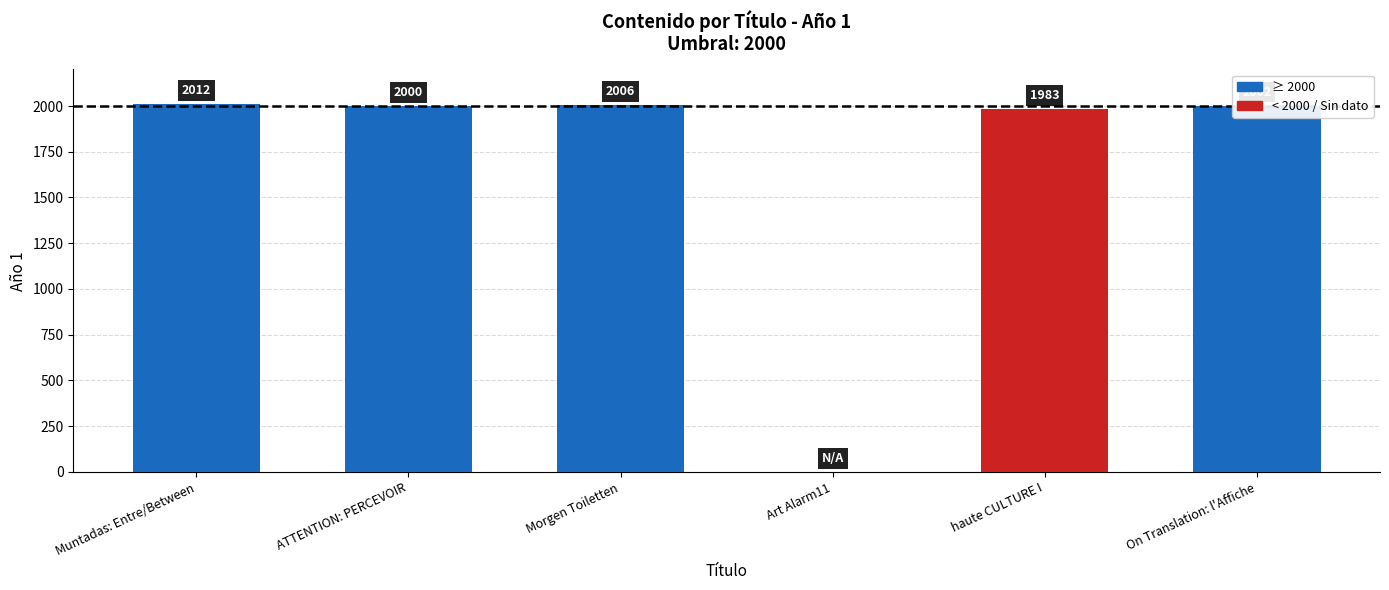

True or false: the data shows 2012 at Muntadas: Entre/Between.

True